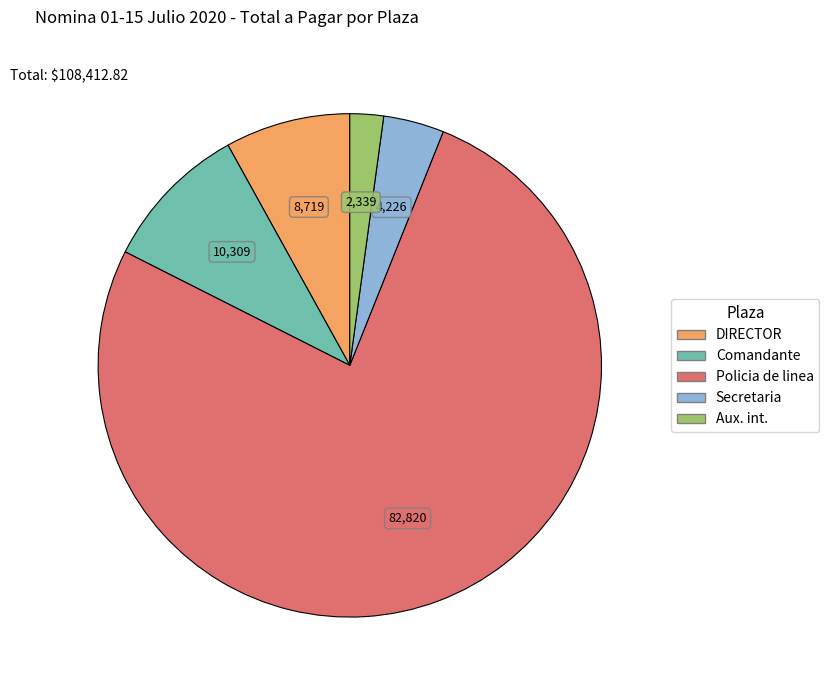

How many slices are in this pie chart?

5